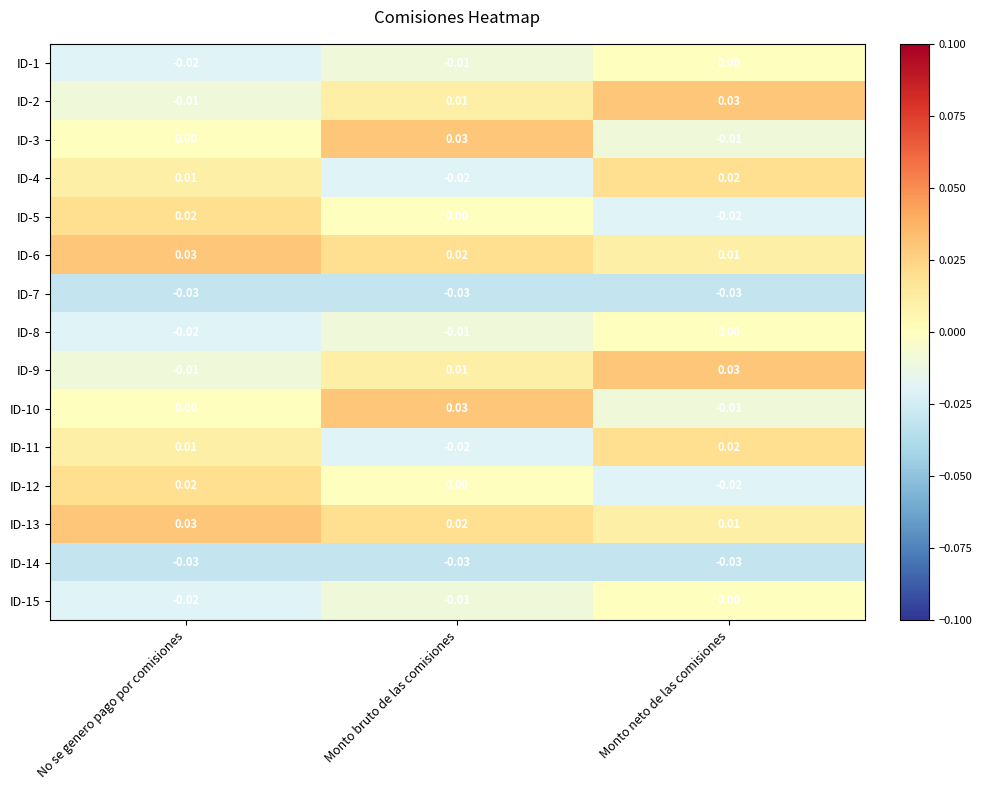

Count the number of data series in this chart.

15